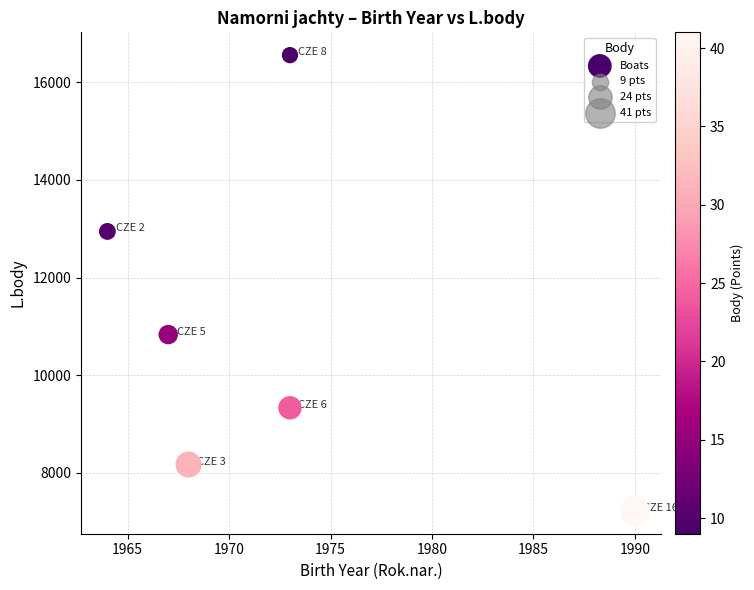

What is the average Y value?

10842